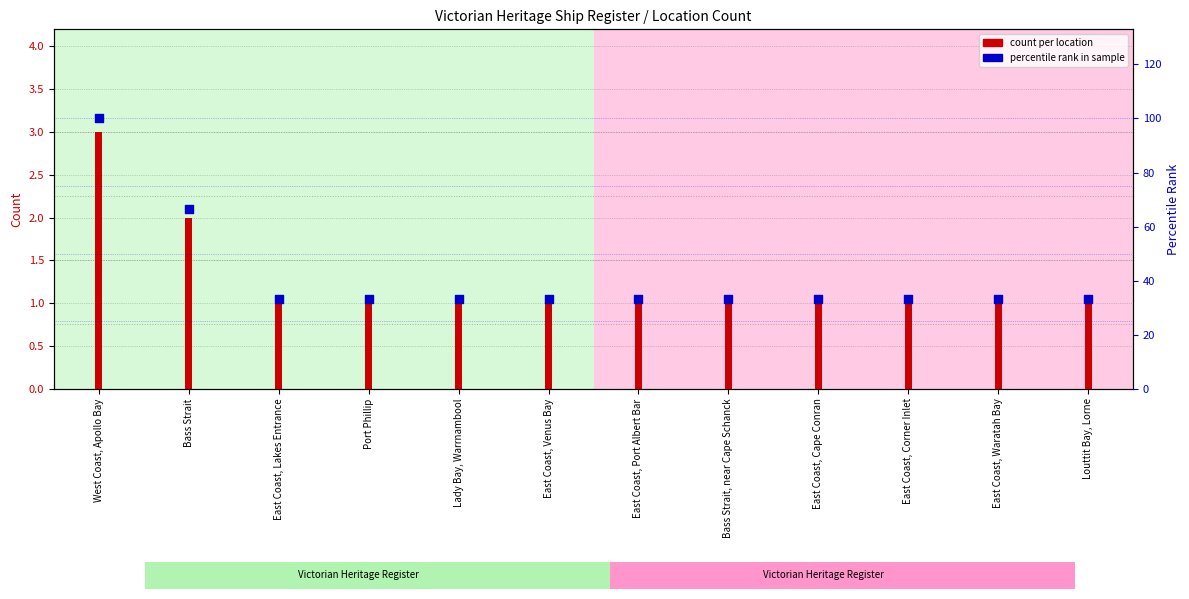

Between Bass Strait and East Coast, Cape Conran, which is larger?

Bass Strait